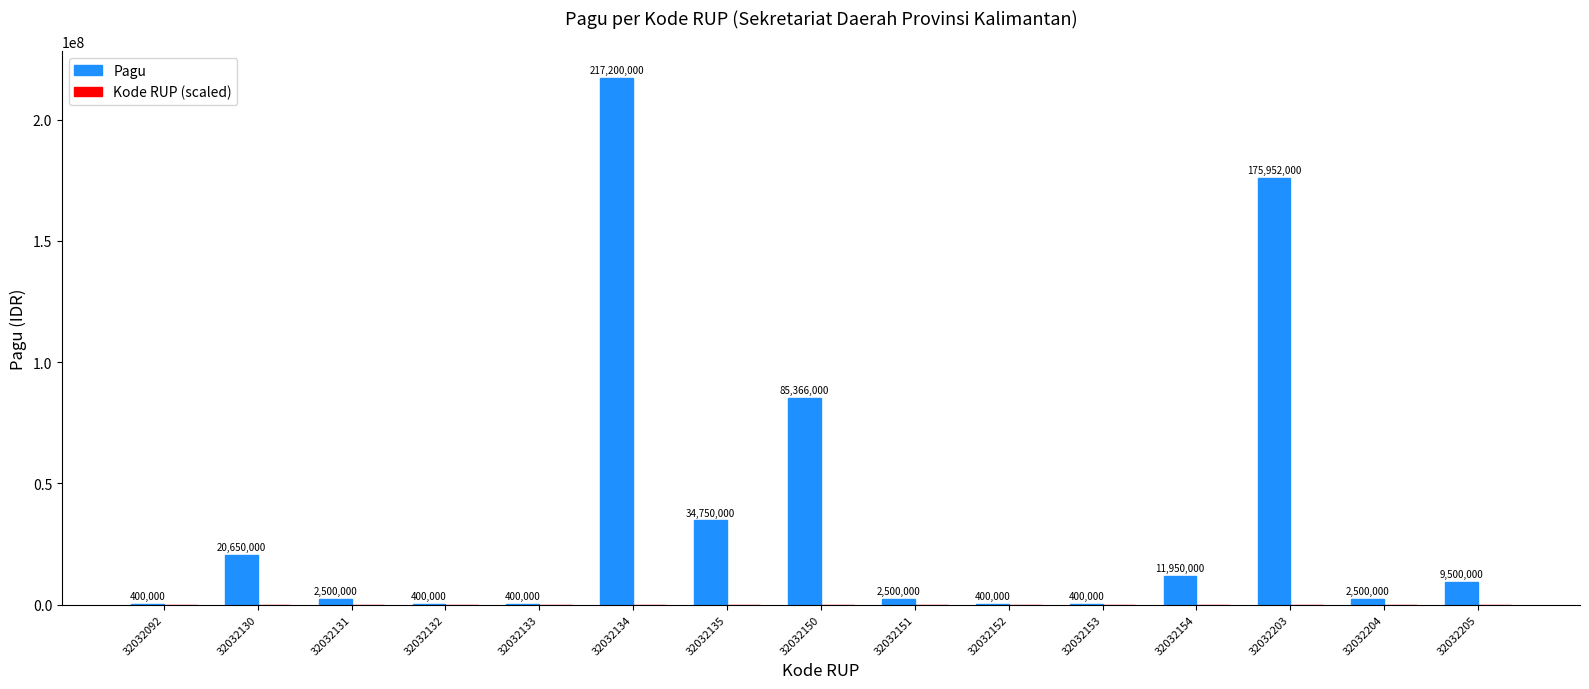

What is the sum of all Pagu values?

564868000.0